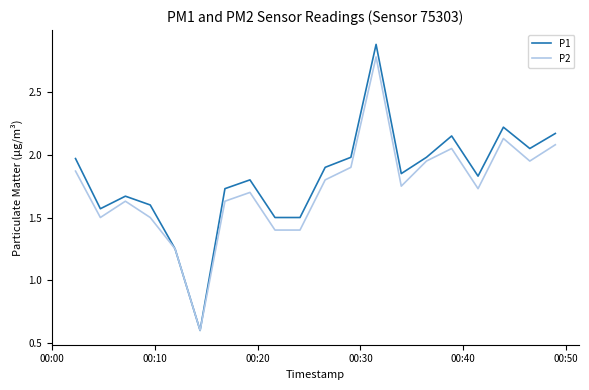

Count the number of categories in the chart.

20